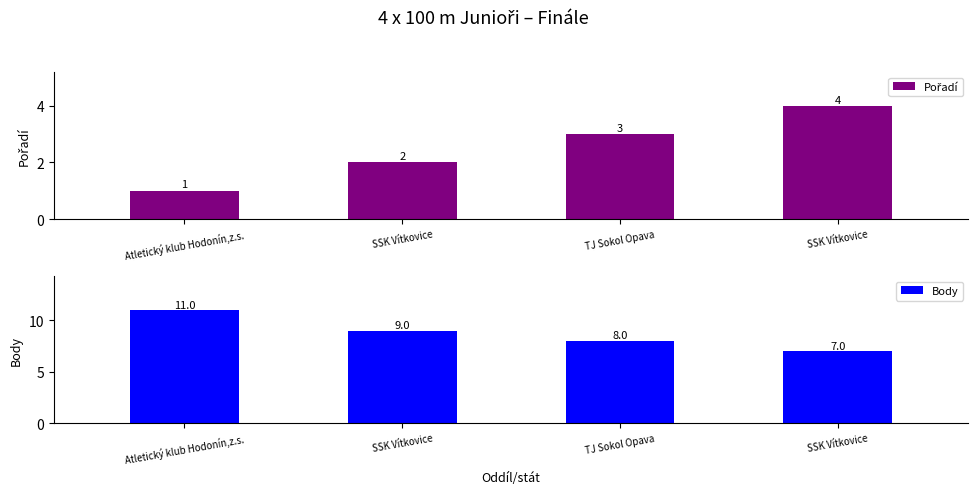

Reading left to right, what are all the values shown in this chart?

Pořadí: 1	2	3	4
Body: 11	9	8	7